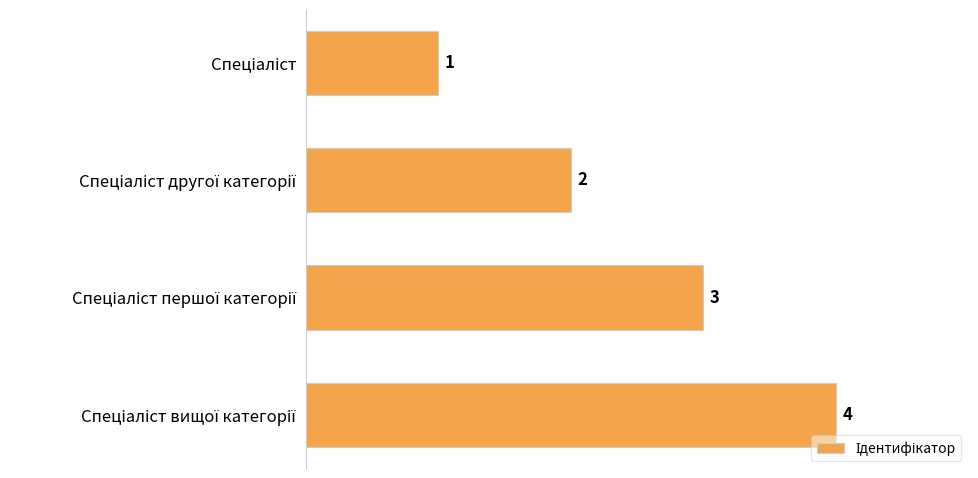

Count the values in the range 2 to 4.

3